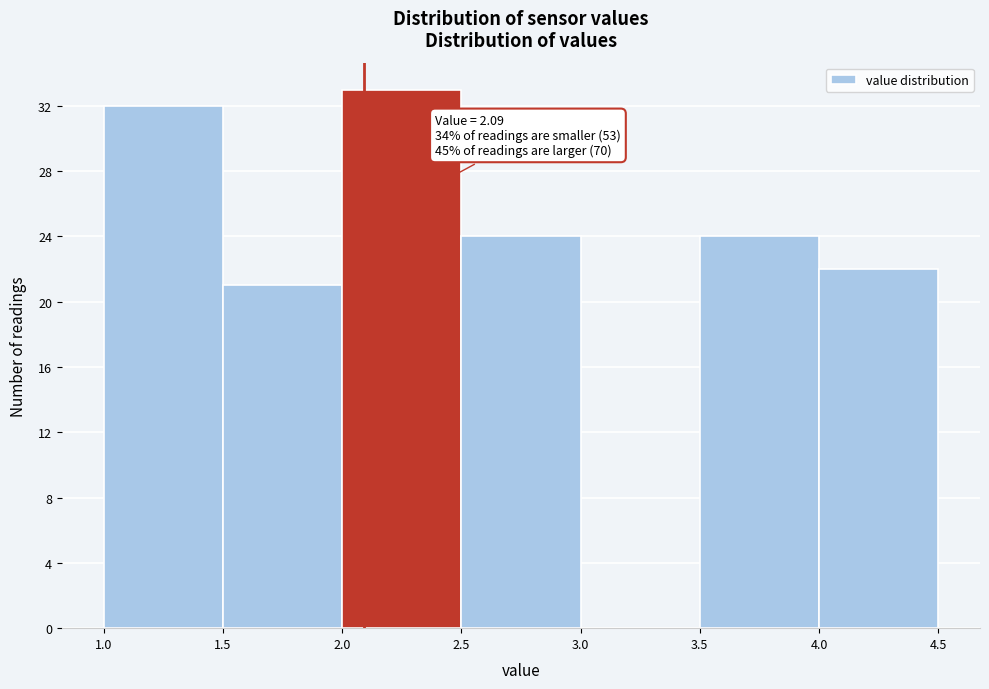

Which range on the x-axis has the tallest bar?

2.0 to 2.5